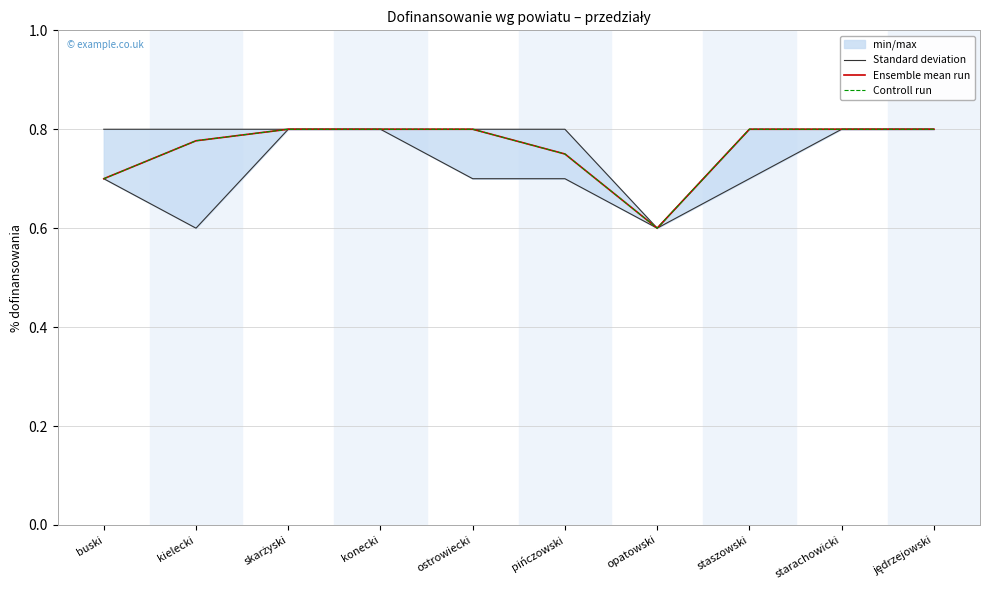

At which category does Controll run reach its first local valley?

opatowski